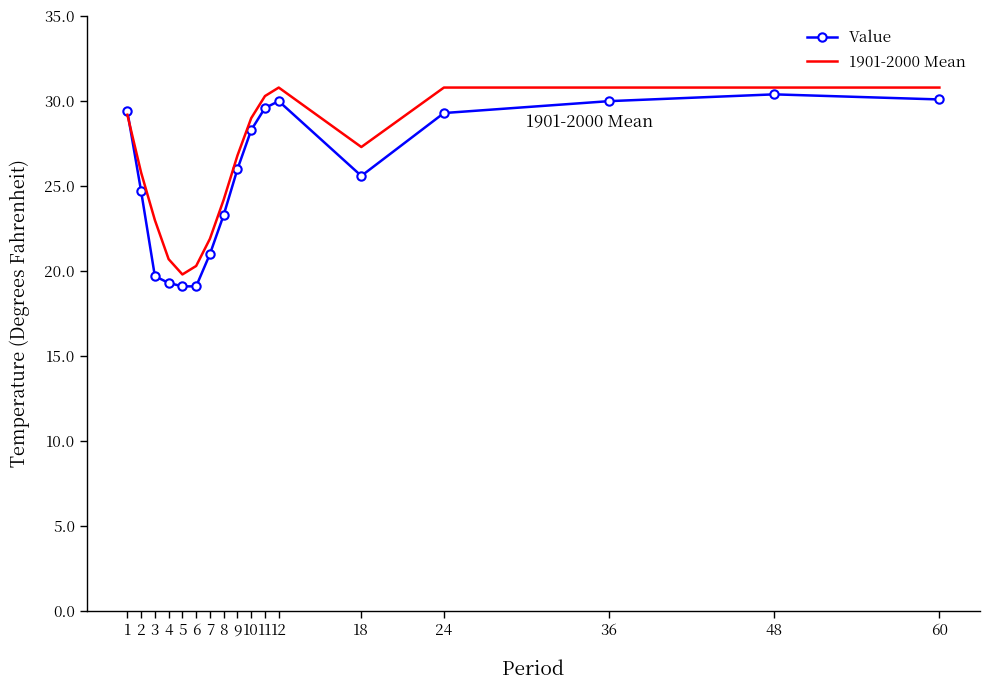

Is it true that Value equals 19.1 at 6?

True